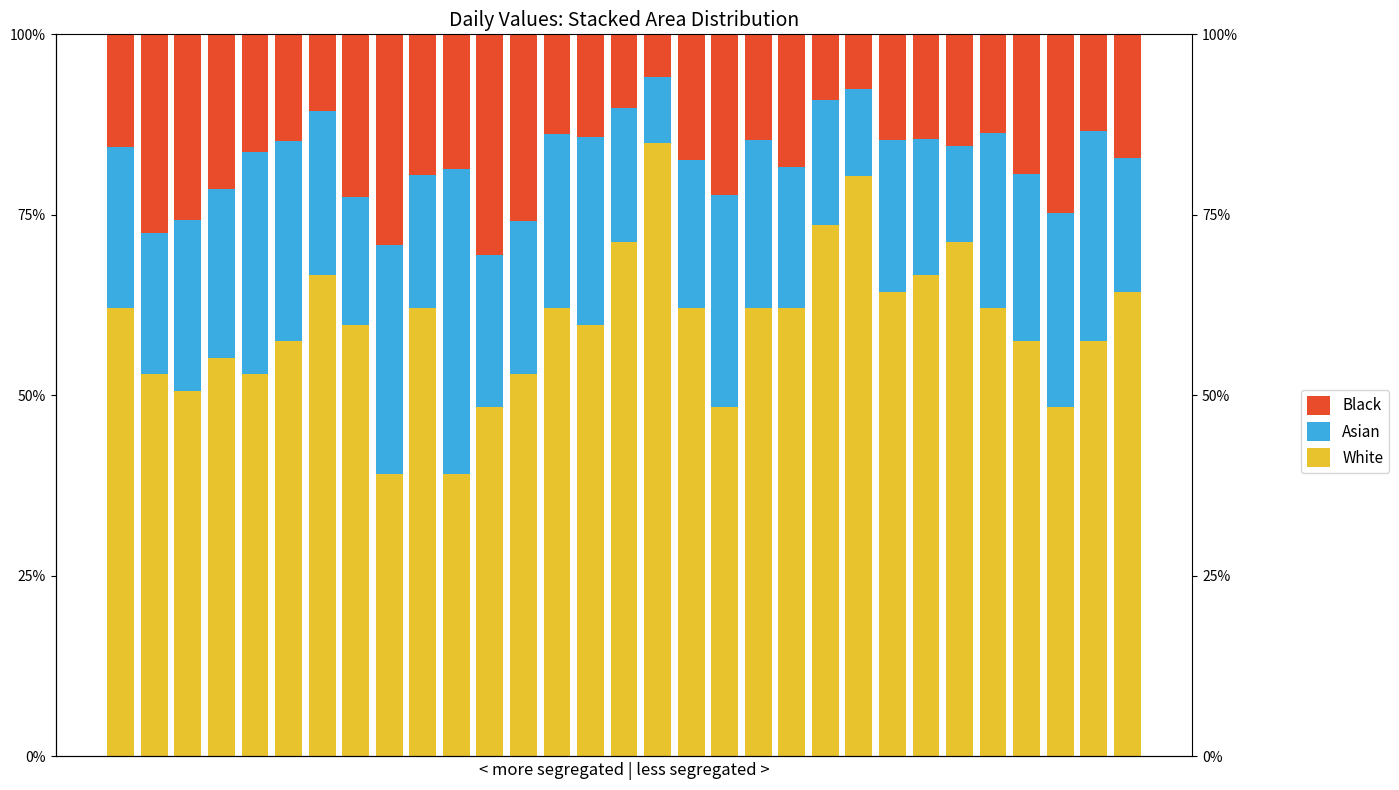

Does the chart contain any negative values?

No